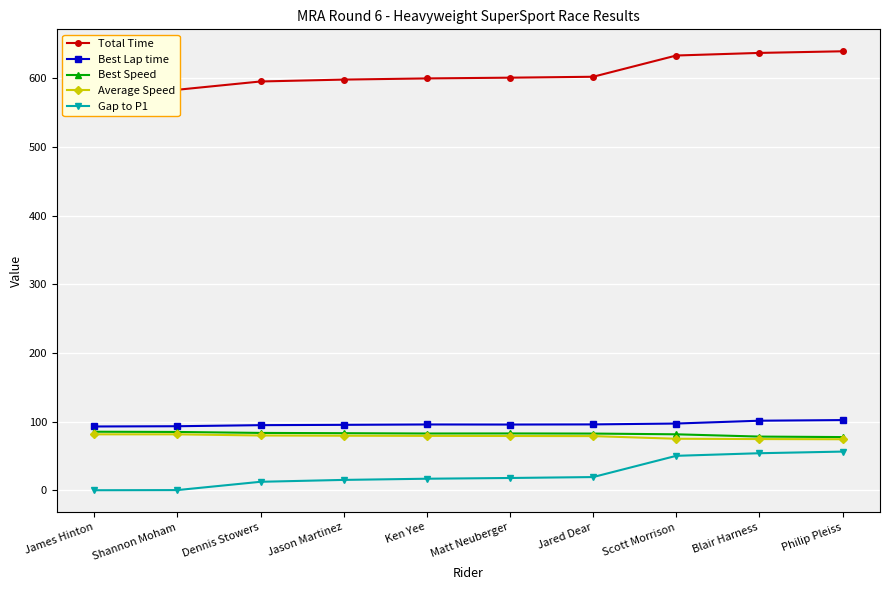

How many lines are shown in the chart?

5